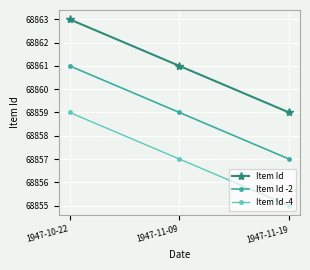

What is the total value across all series at 1947-10-22?

206583